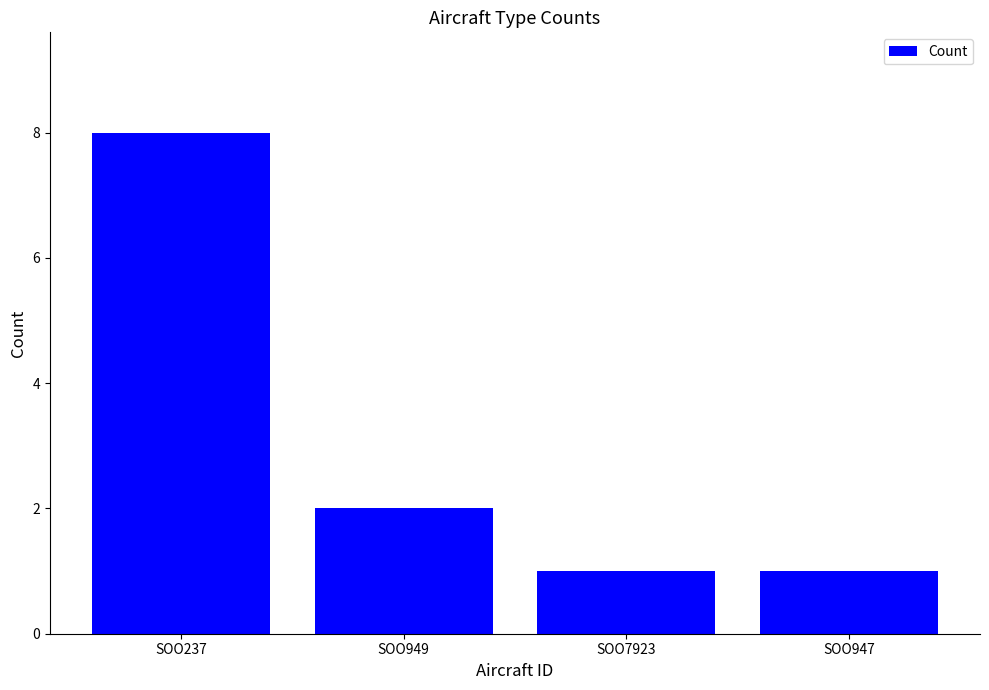

Between SOO949 and SOO947, which is larger?

SOO949